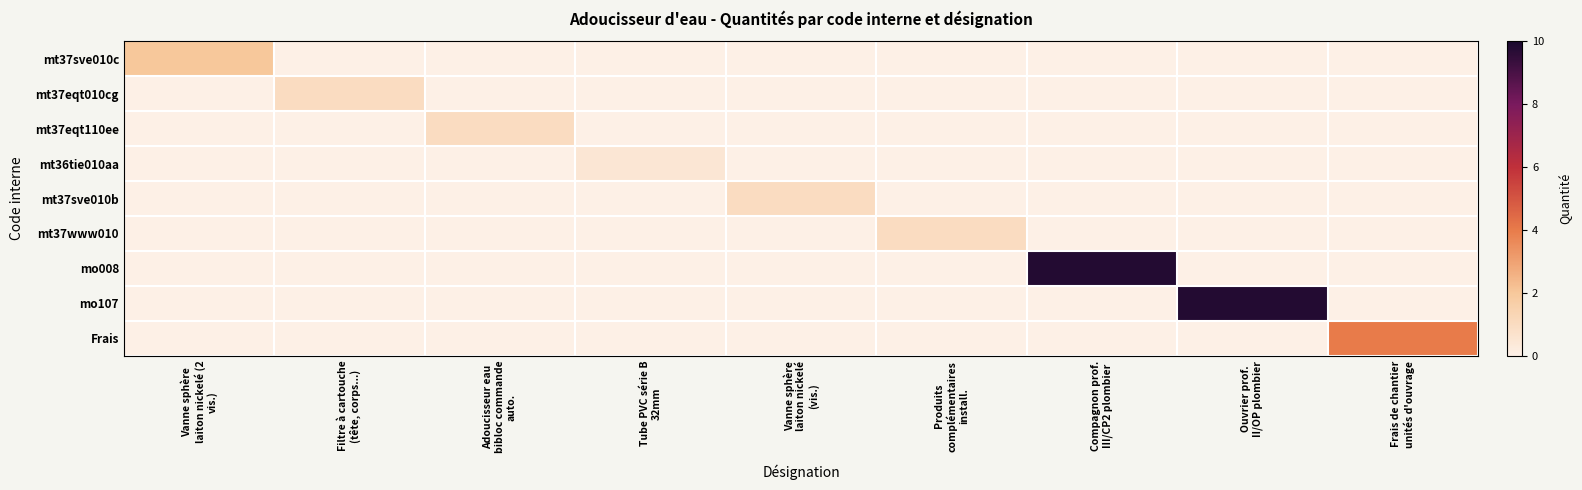

What is the difference between the highest and lowest values at Tube PVC série B
32mm?

0.5